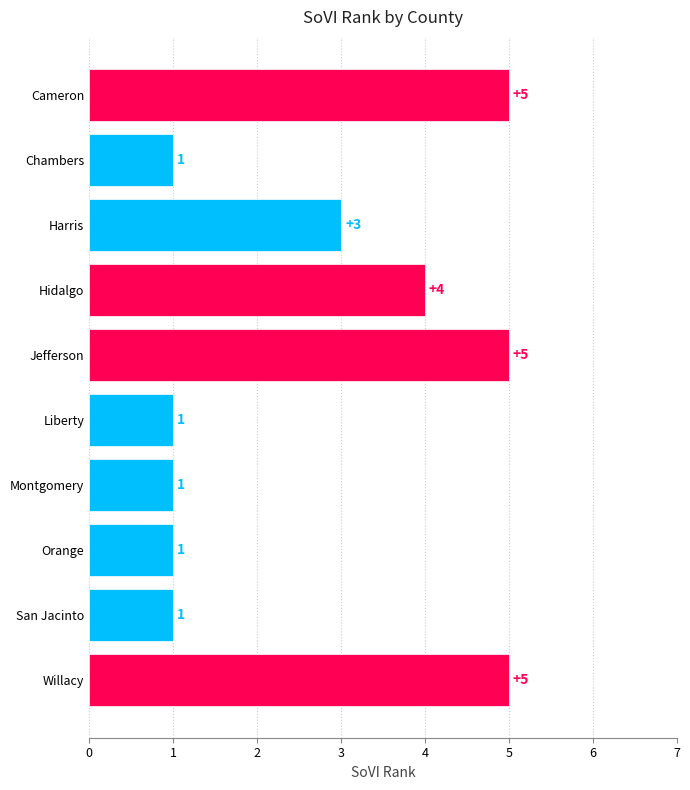

What position from the top is Cameron?

1